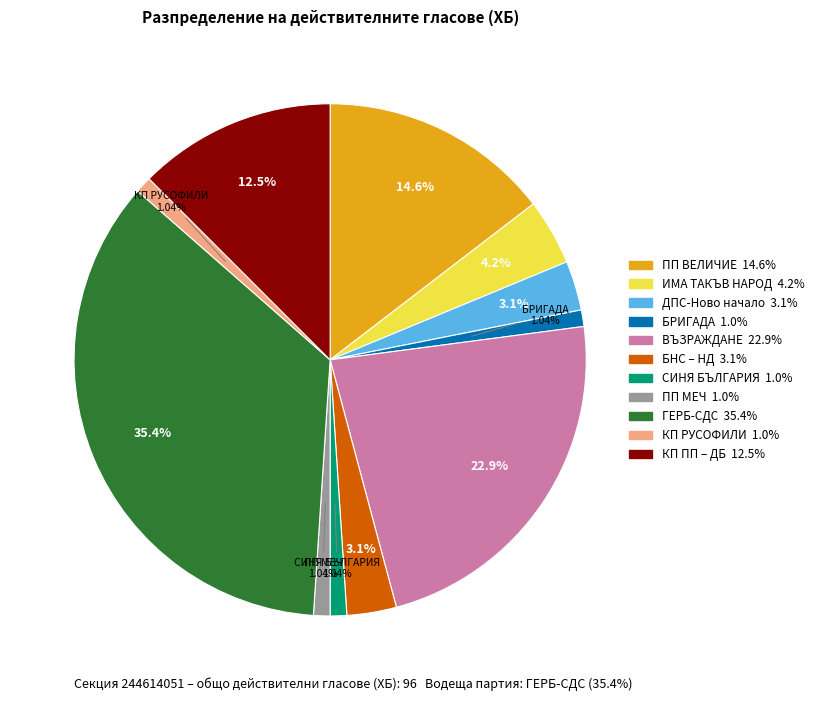

Is there any slice that represents more than half of the pie?

No